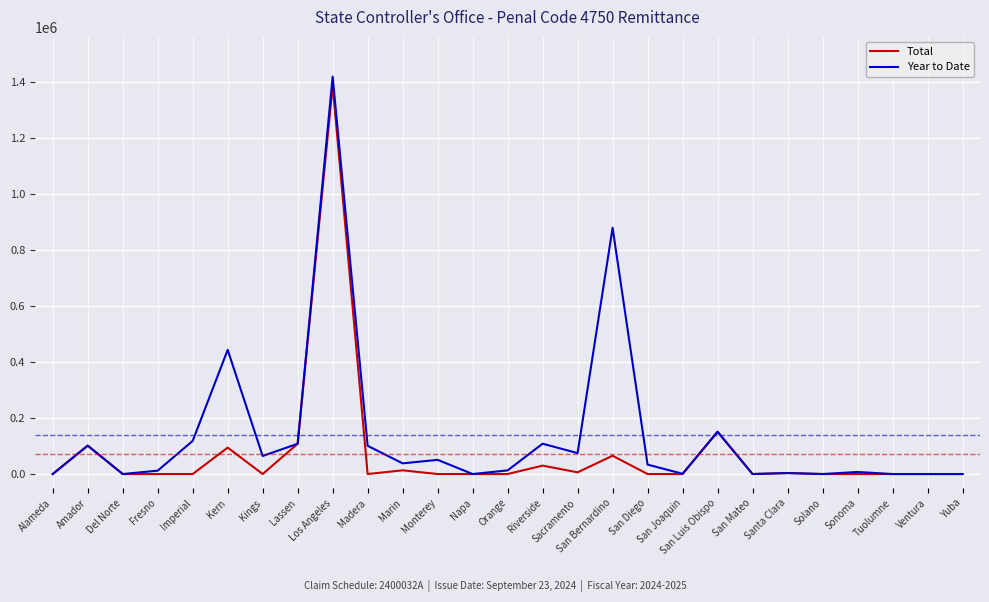

Between Riverside and San Luis Obispo, which series saw the biggest shift?

Total